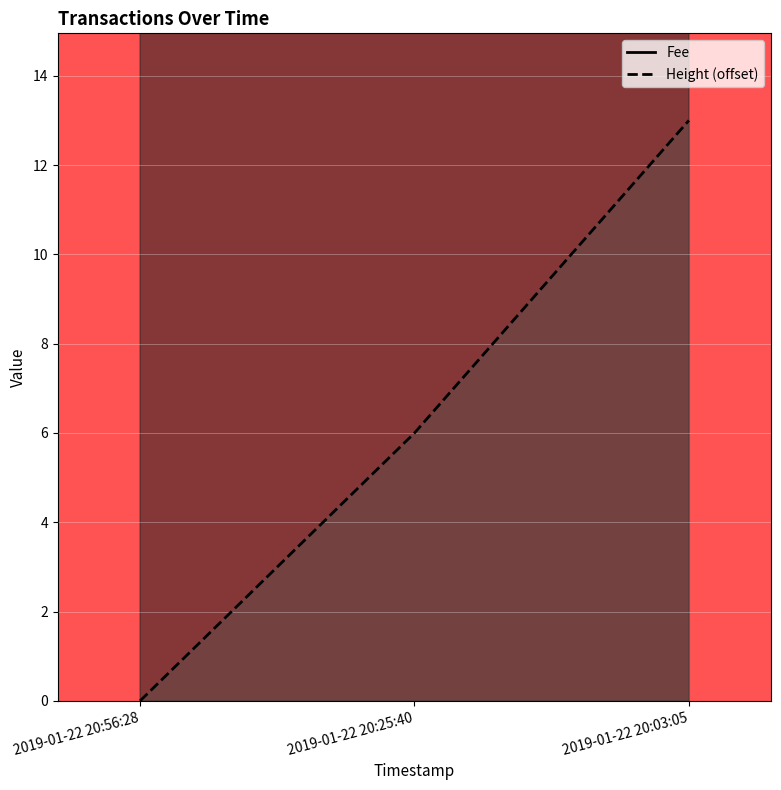

What is the label of the 2nd point from the left?

2019-01-22 20:25:40